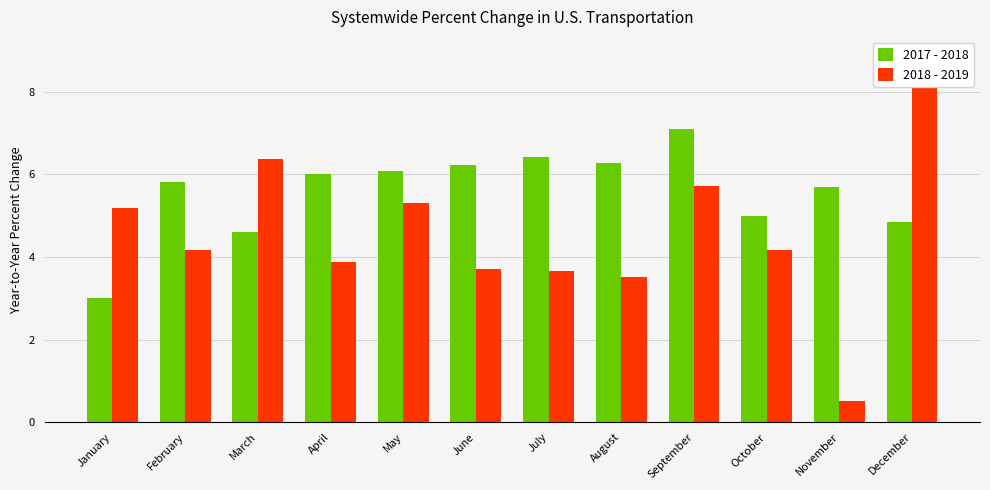

What is the difference between the maximum and minimum values in the 2017 - 2018 series?

4.1